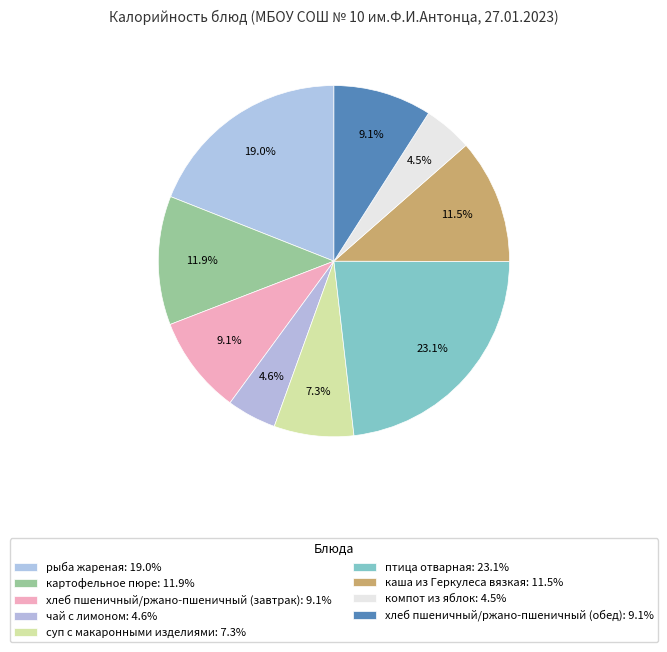

Which has a higher value, картофельное пюре or каша из Геркулеса вязкая?

картофельное пюре